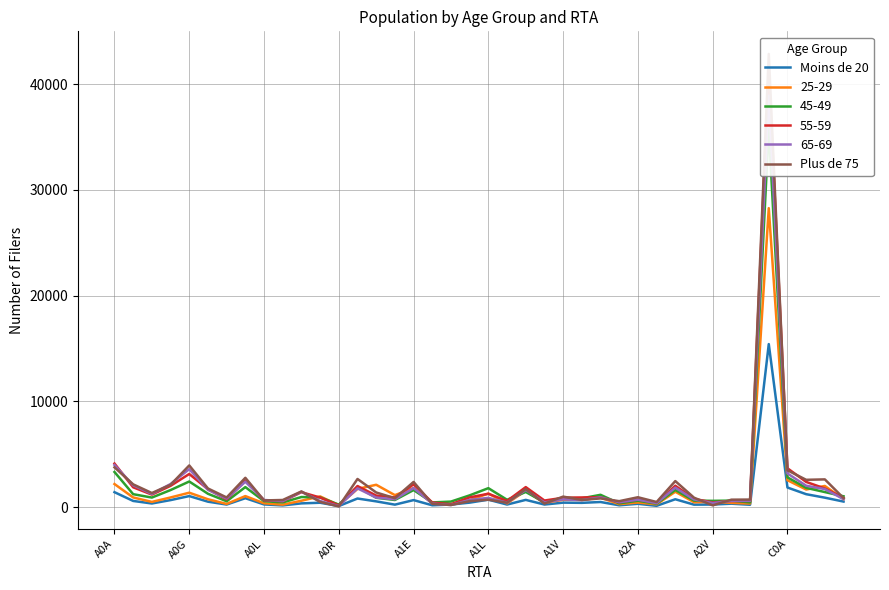

Between 22 and 35, which is larger?

35